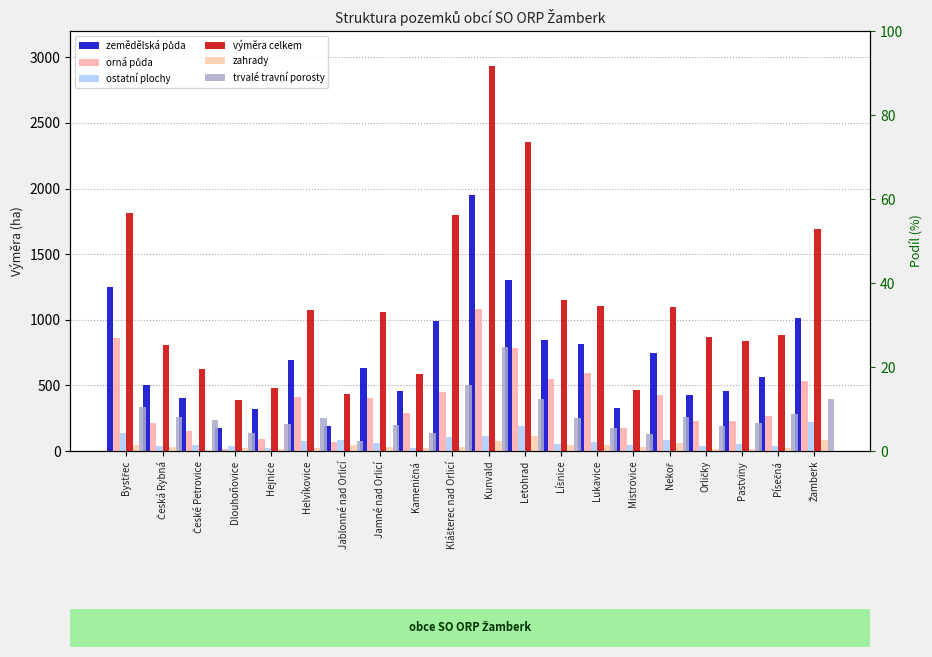

What position from the right is Orličky?

4